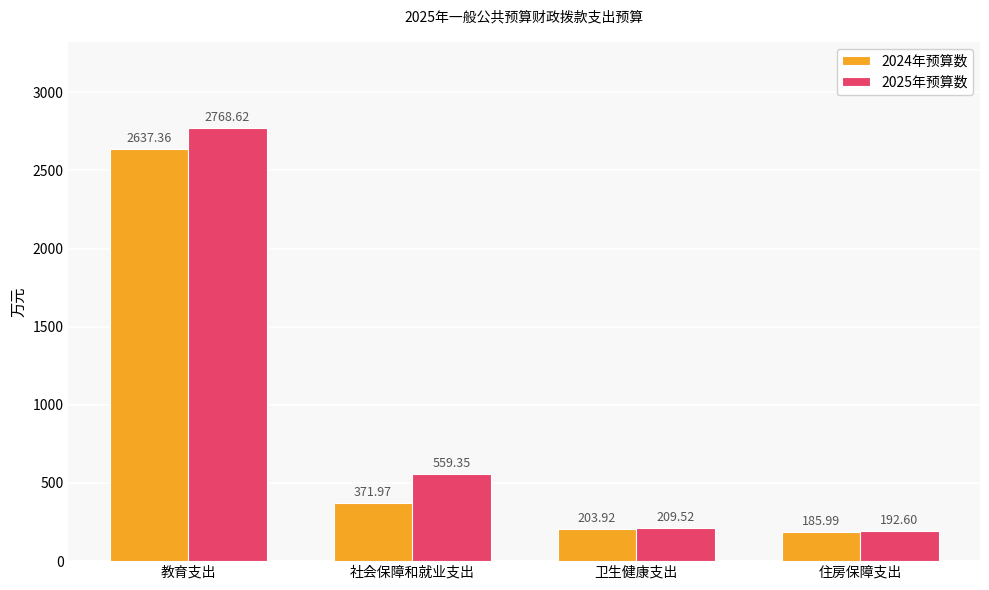

At 社会保障和就业支出, list the series in order from largest to smallest.

2025年预算数, 2024年预算数